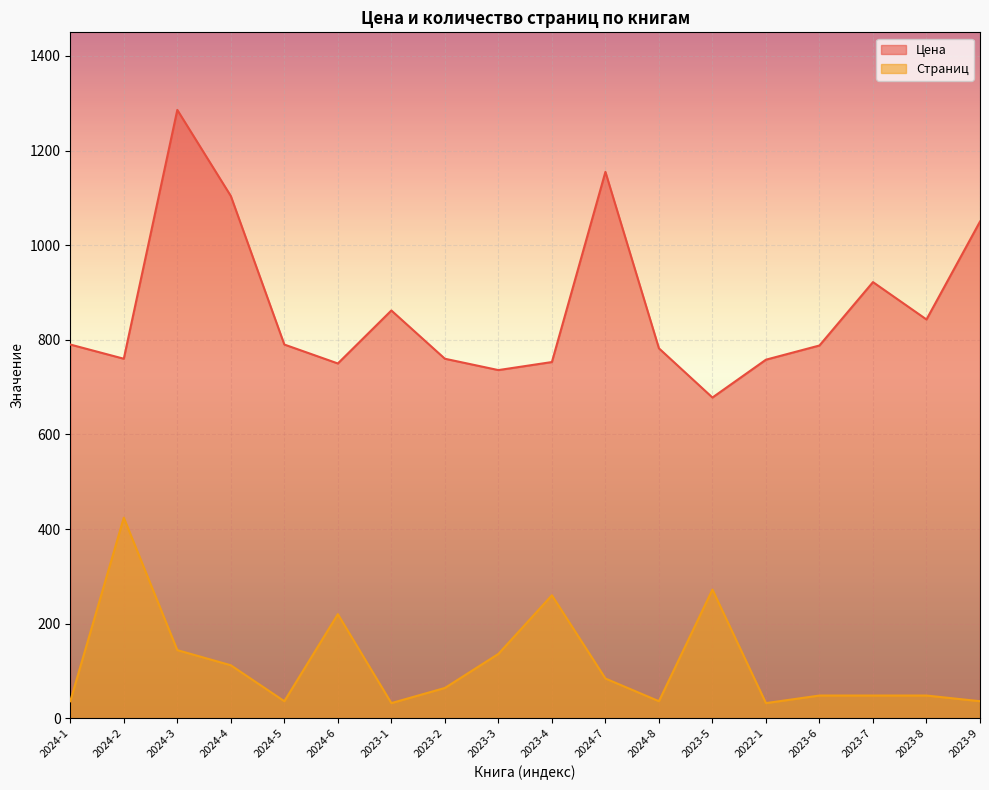

What is the average value of the Цена series?

865